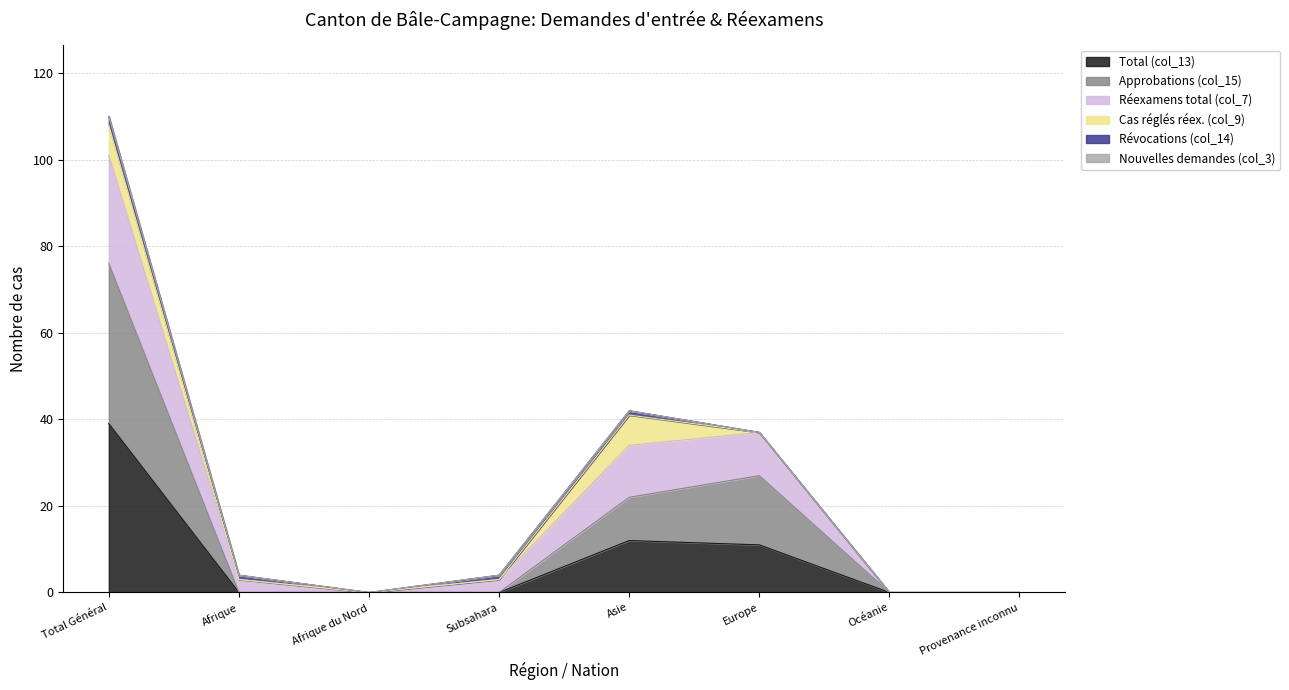

True or false: Total (col_13) has a value of 0 at Subsahara.

True